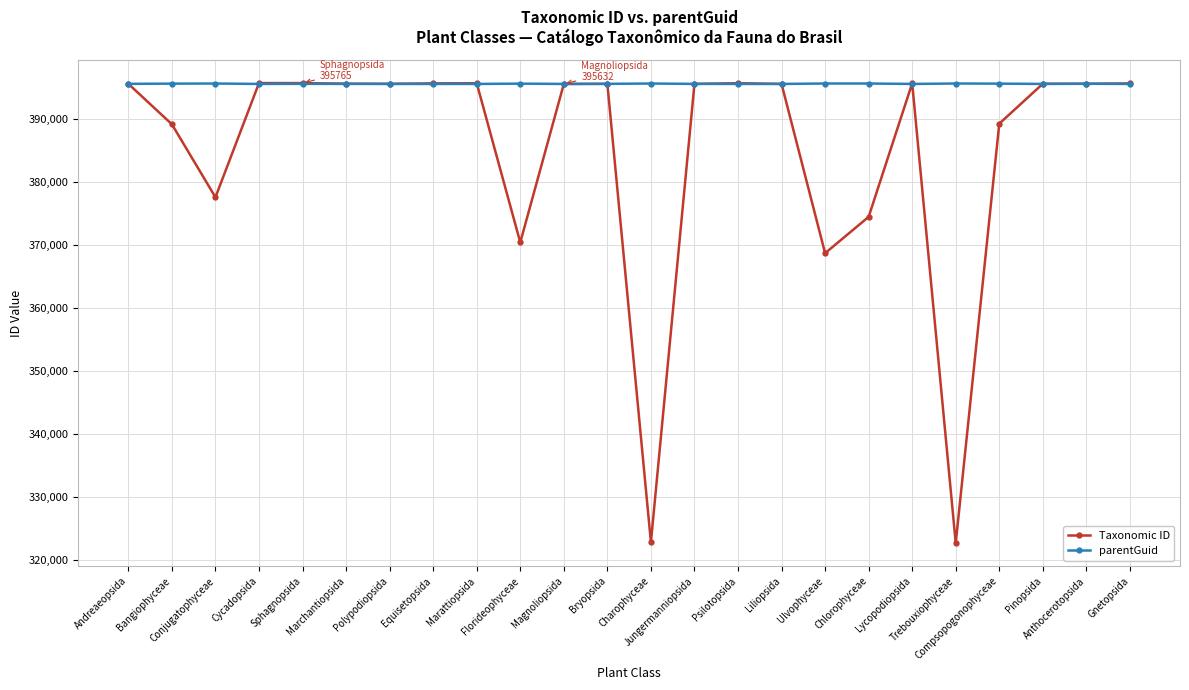

List the series in order of their overall mean, highest first.

parentGuid, Taxonomic ID